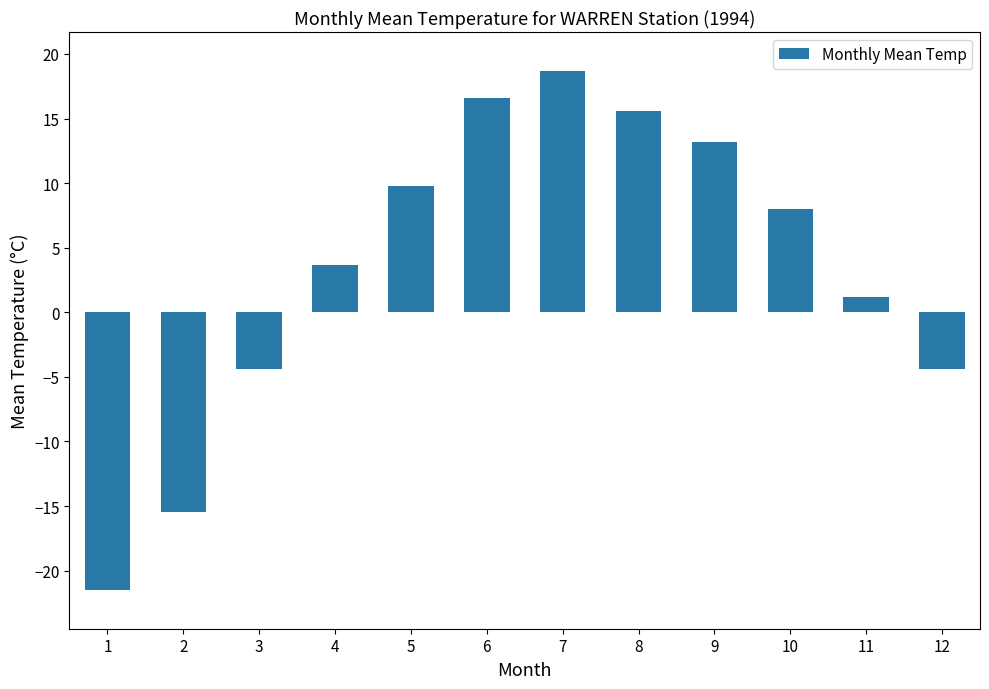

Where does the data first go above 8?

5